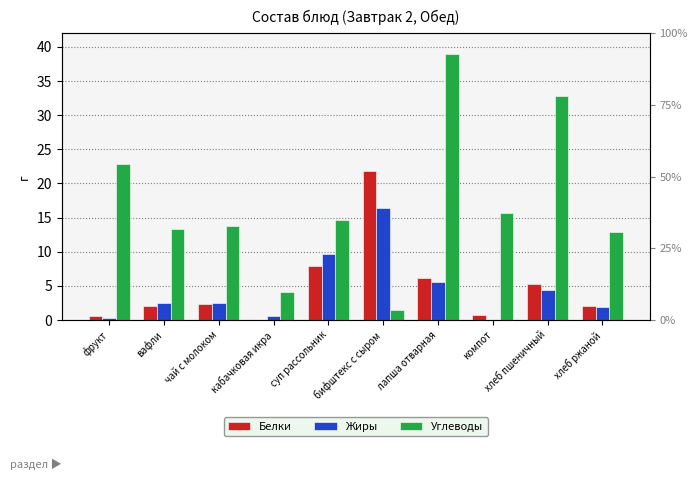

What is the maximum value shown in the chart?

38.9